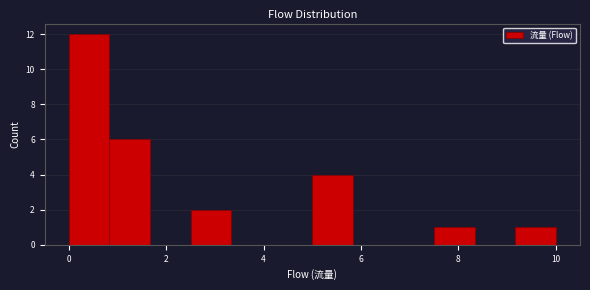

Reading left to right, list every bar in this chart as the range it spans on the x-axis followed by its height. Neither the bar edges nor the heights are printed on the chart, so give them approximately, as read against the axes.

0.0 to 0.8: 12
0.8 to 1.6: 6
1.6 to 2.6: 0
2.6 to 3.4: 2
3.4 to 4.2: 0
4.2 to 5.0: 0
5.0 to 5.8: 4
5.8 to 6.6: 0
6.6 to 7.6: 0
7.6 to 8.4: 1
8.4 to 9.2: 0
9.2 to 10.0: 1